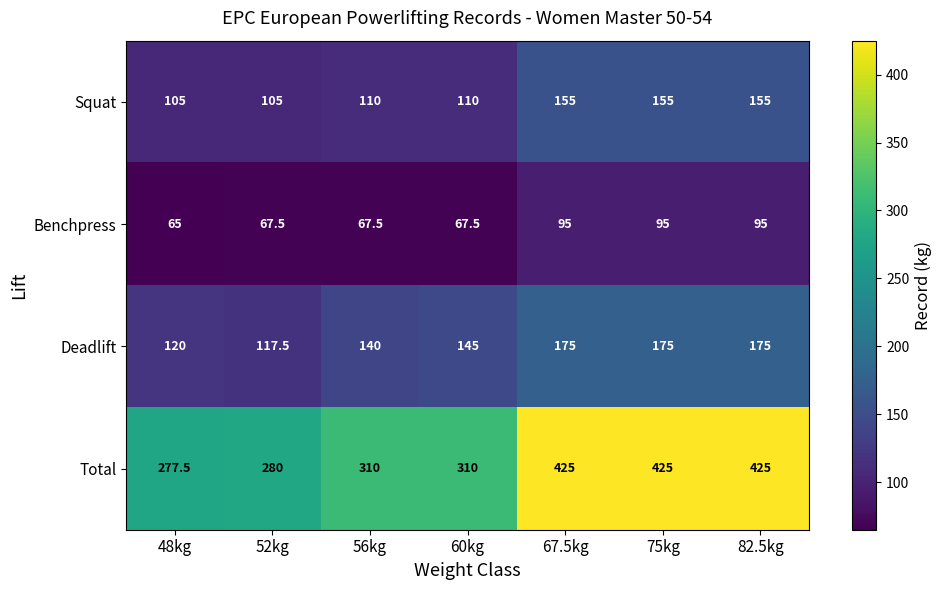

What is the maximum value shown in the chart?

425.0